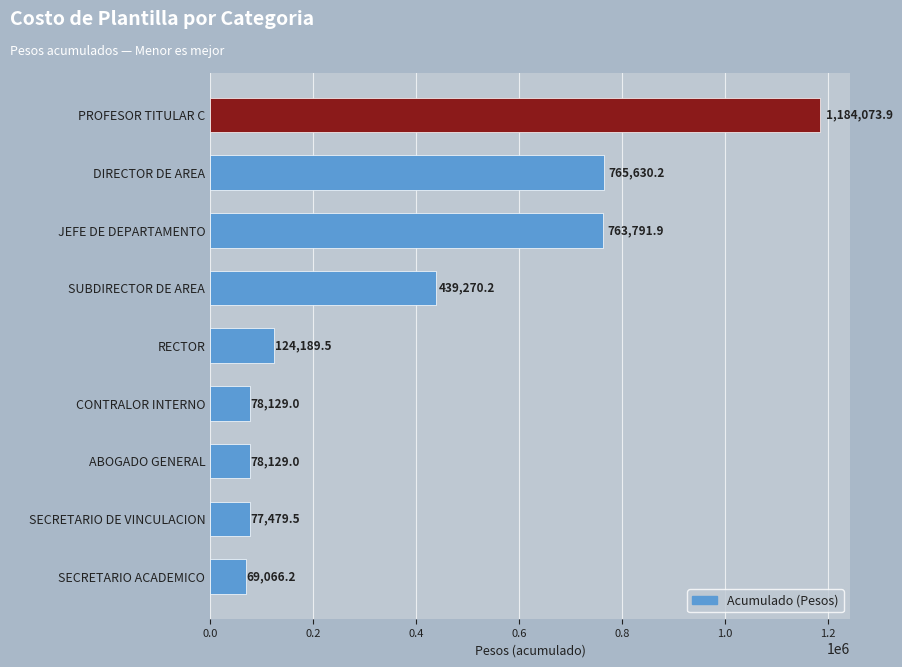

How many bars are there in total?

9